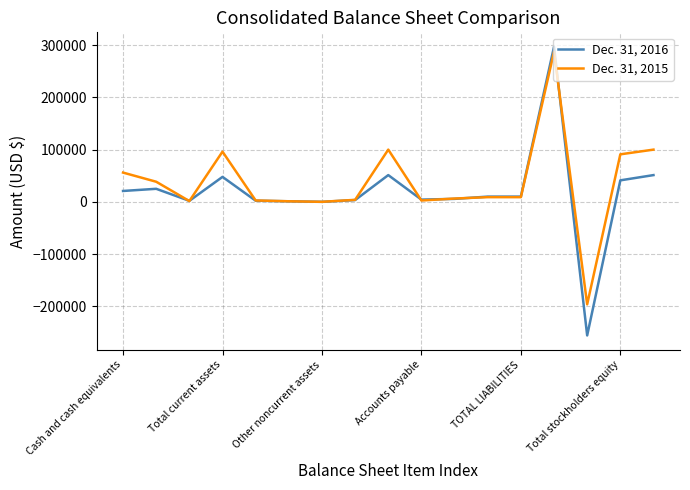

Does the chart display data point markers on the line(s)?

No